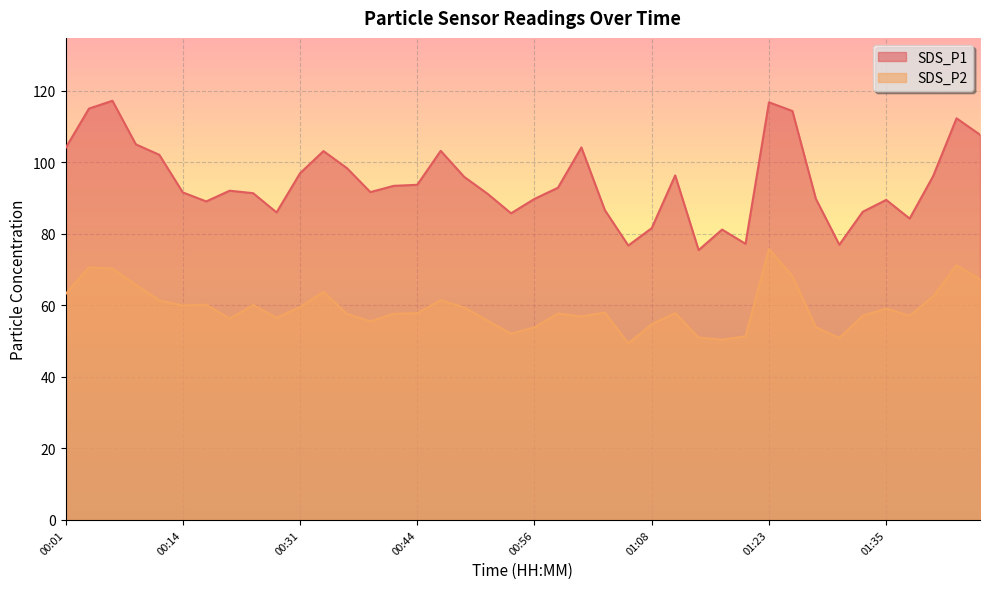

Which category has the highest value in the SDS_P2 series?

01:23